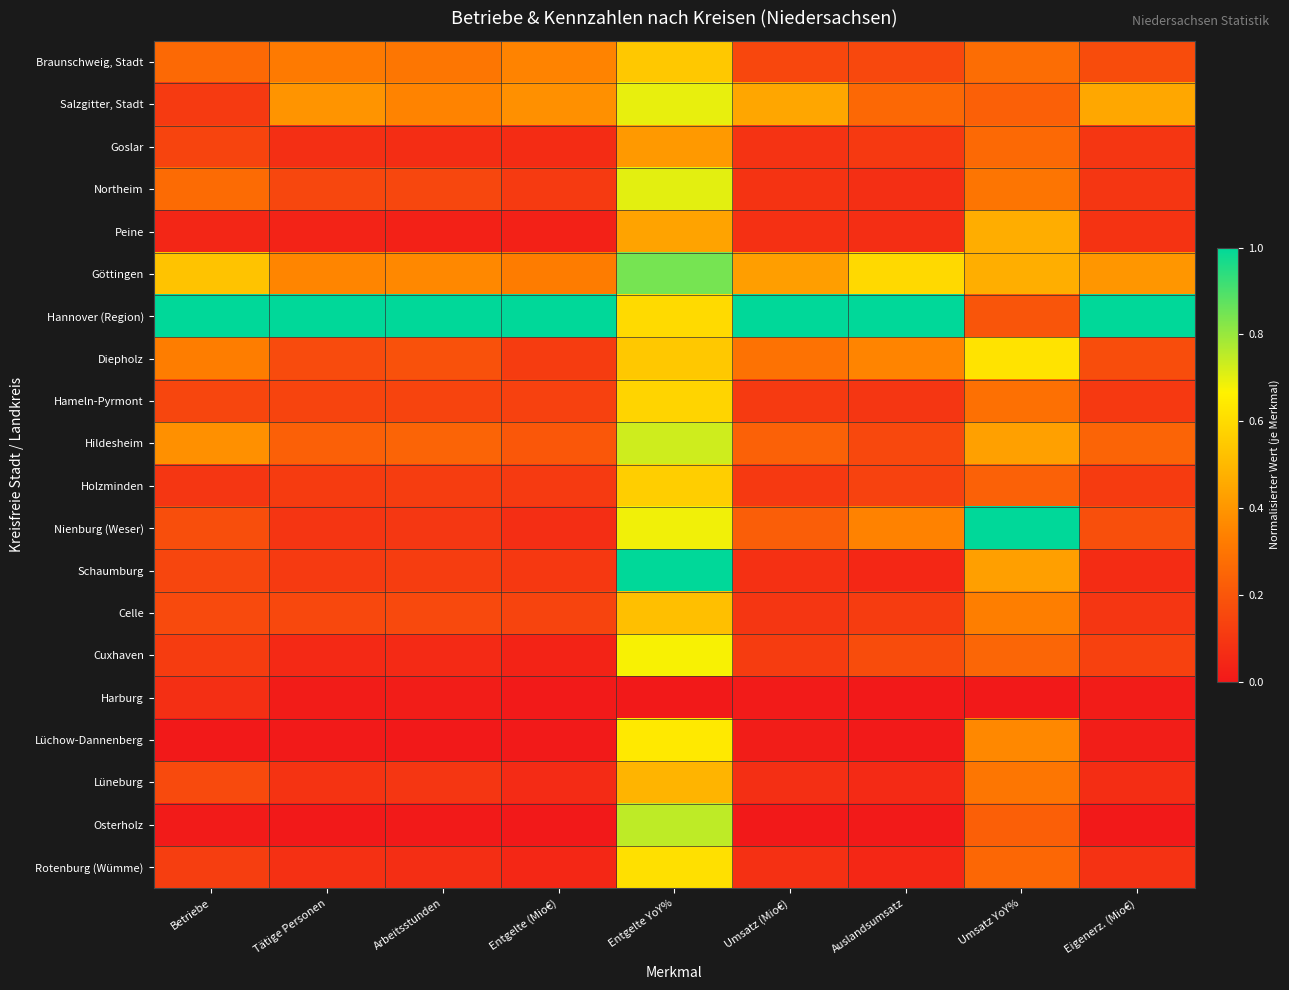

At which category is the sum across all series the highest?

Entgelte YoY%